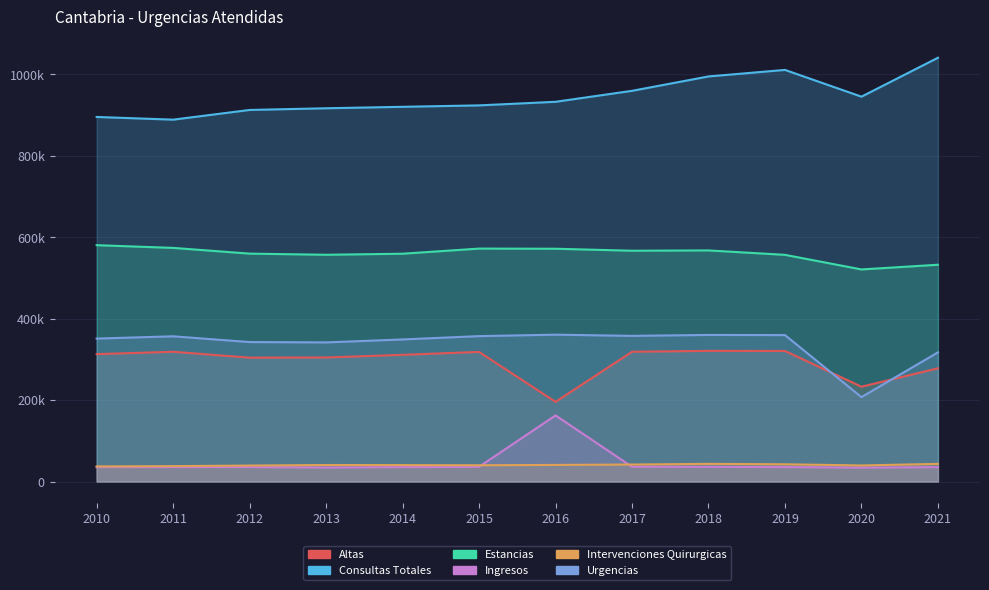

True or false: Urgencias has more than 0 points higher than both neighbors.

True